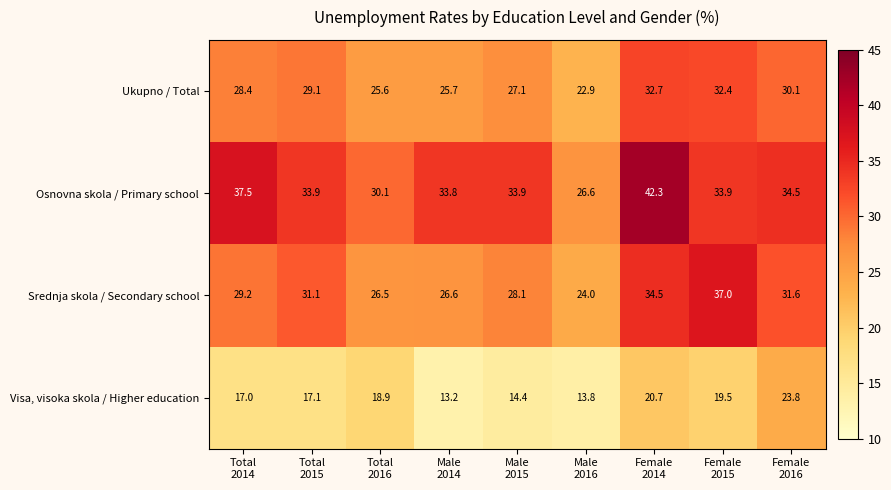

Which series has the widest spread of values?

Osnovna skola / Primary school